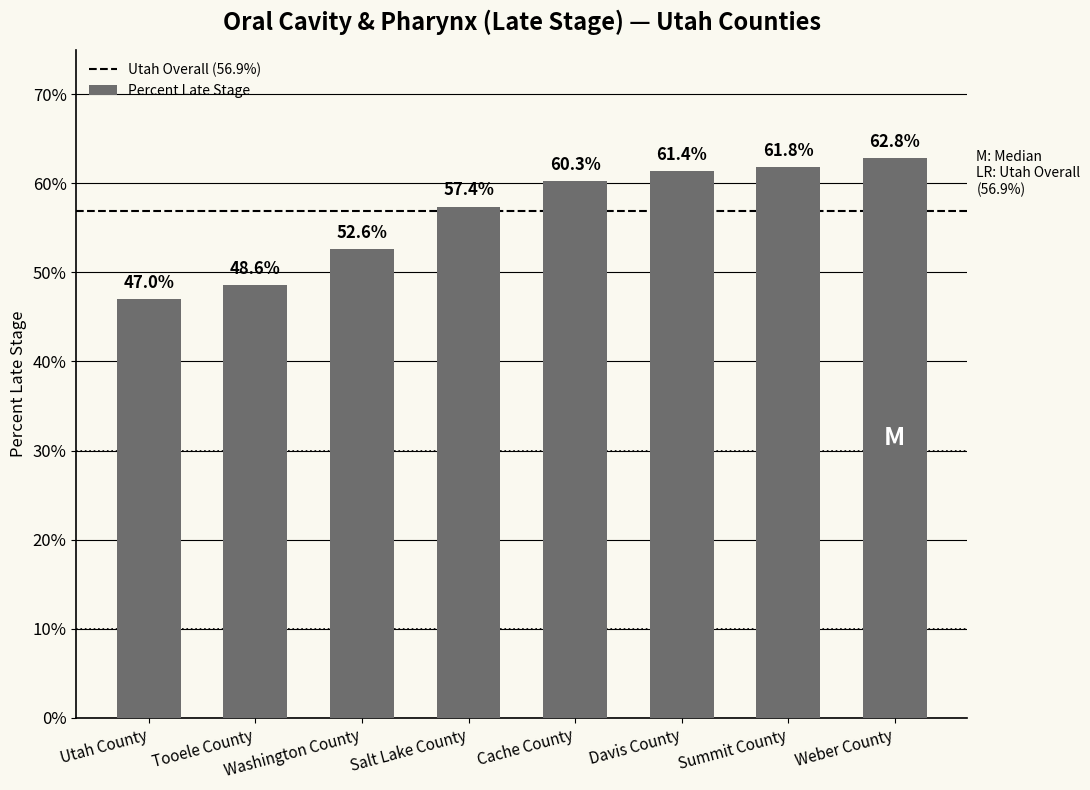

What is the value of the 7th bar from the left?

61.8